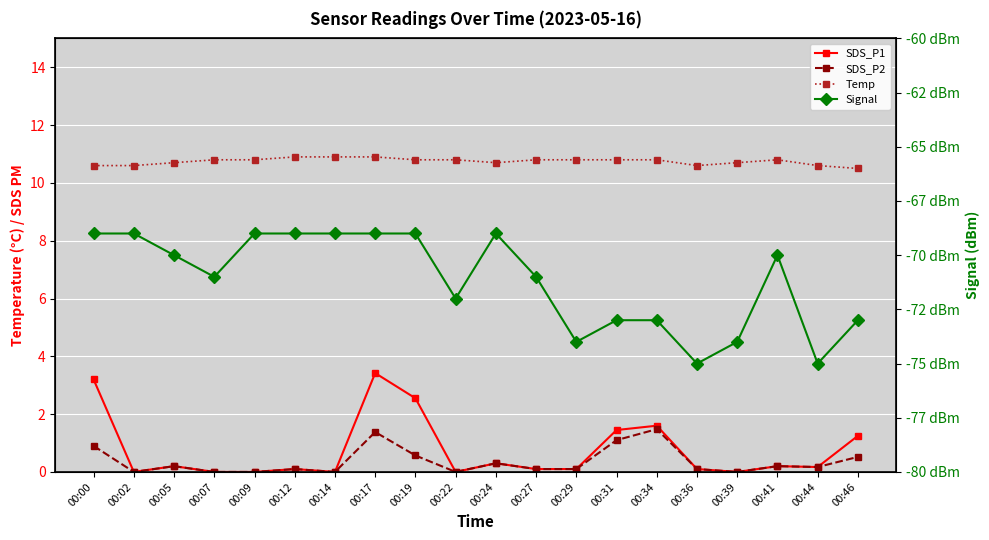

Rank the categories by SDS_P2 value from lowest to highest.

00:02, 00:07, 00:09, 00:14, 00:22, 00:39, 00:12, 00:27, 00:29, 00:36, 00:44, 00:05, 00:41, 00:24, 00:46, 00:19, 00:00, 00:31, 00:17, 00:34